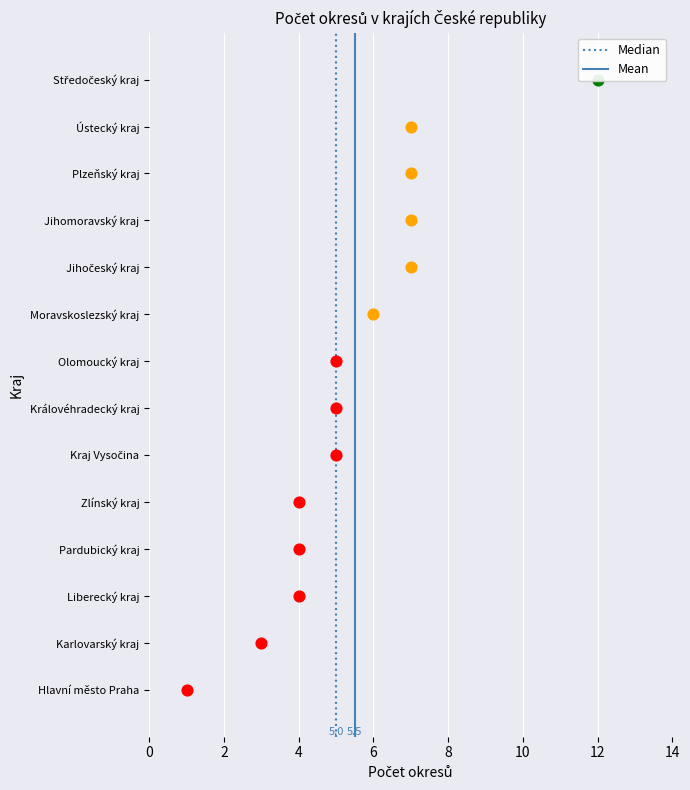

What is the change in value from Moravskoslezský kraj to Plzeňský kraj?

+1